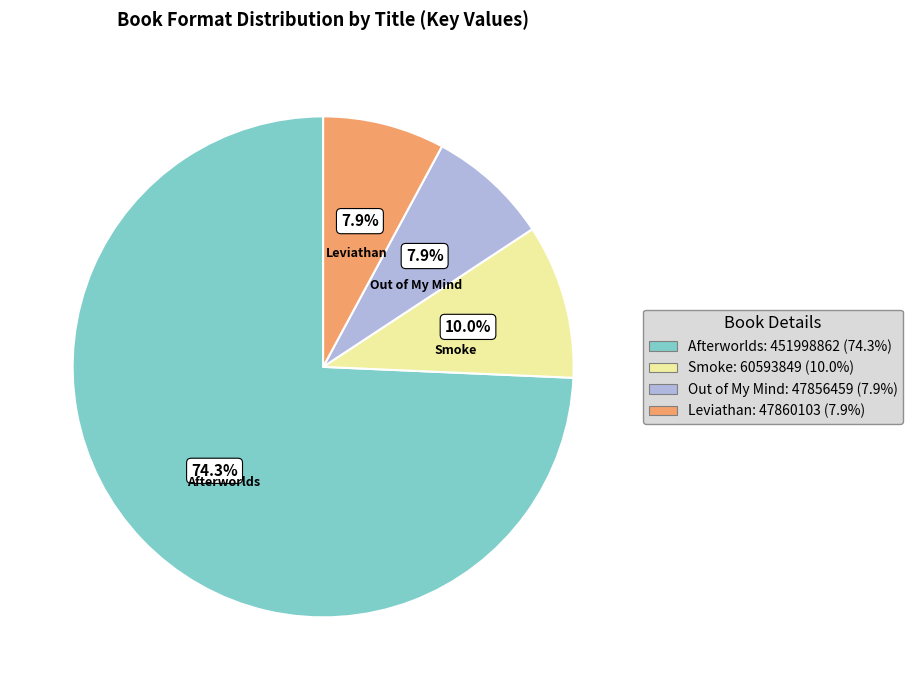

Do Leviathan and Out of My Mind together represent more than half of the pie?

No